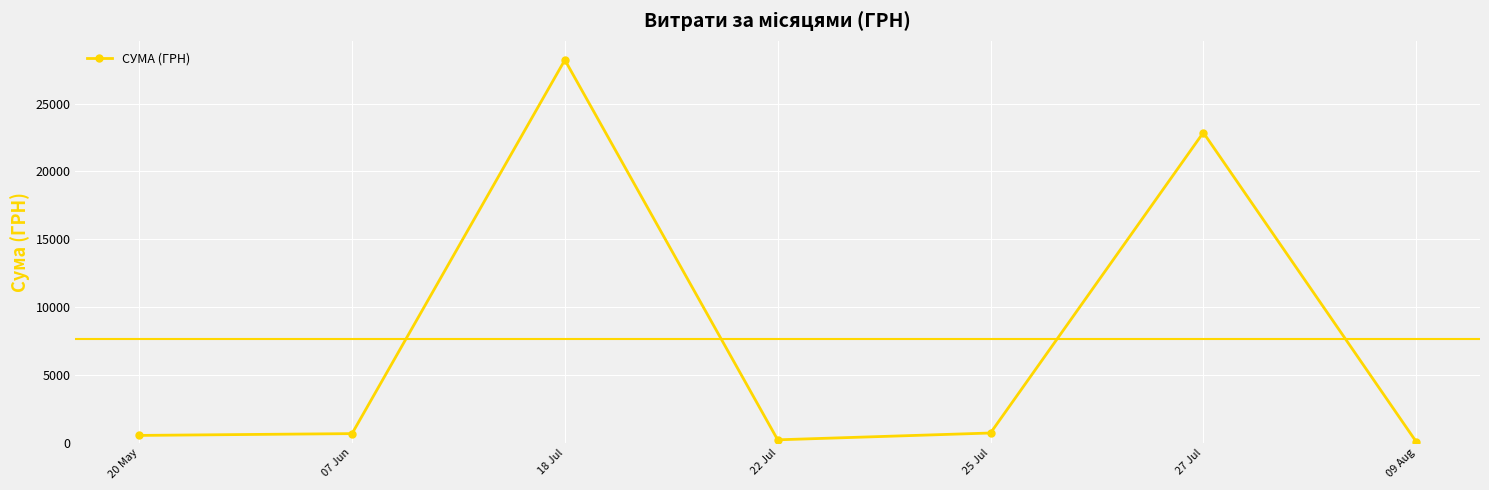

Which label corresponds to the largest value in the chart?

18 Jul